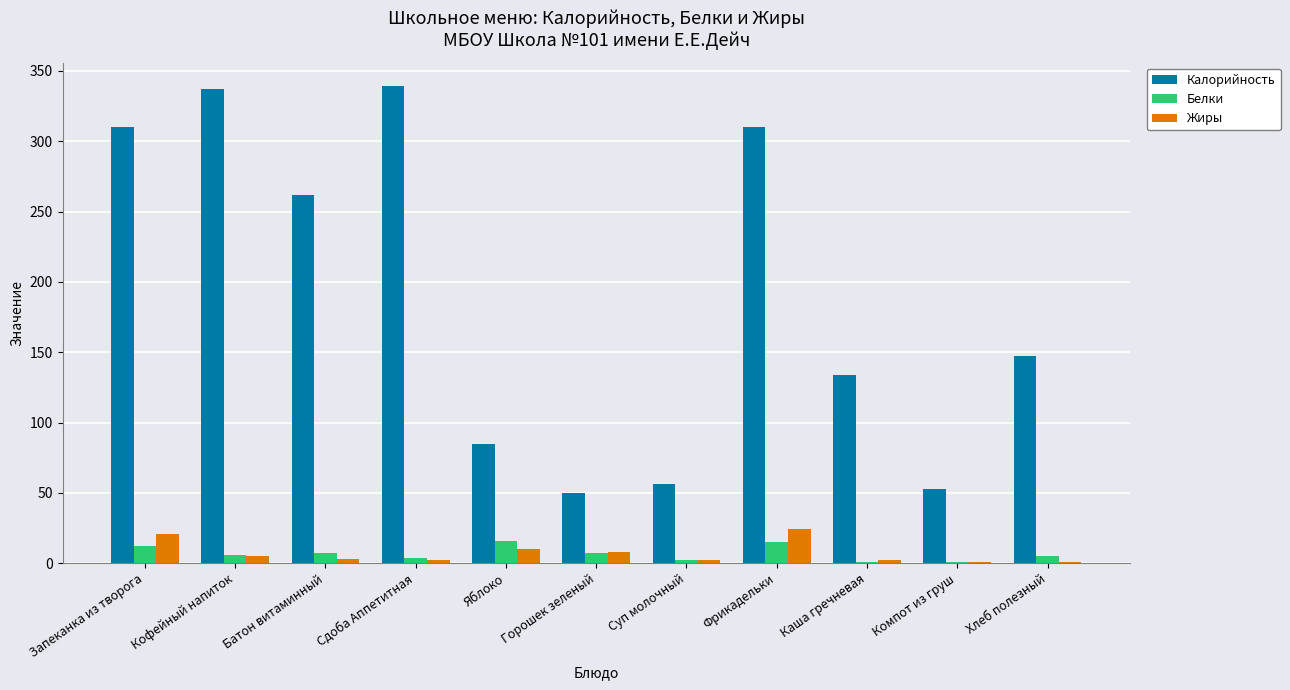

The value of Калорийность at Суп молочный is 56.0. True or false?

True